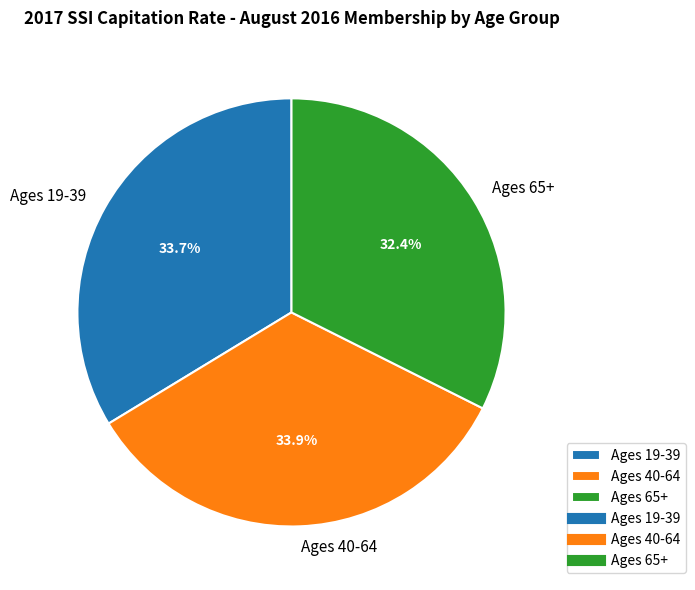

Does Ages 40-64 represent more than half of the total?

No